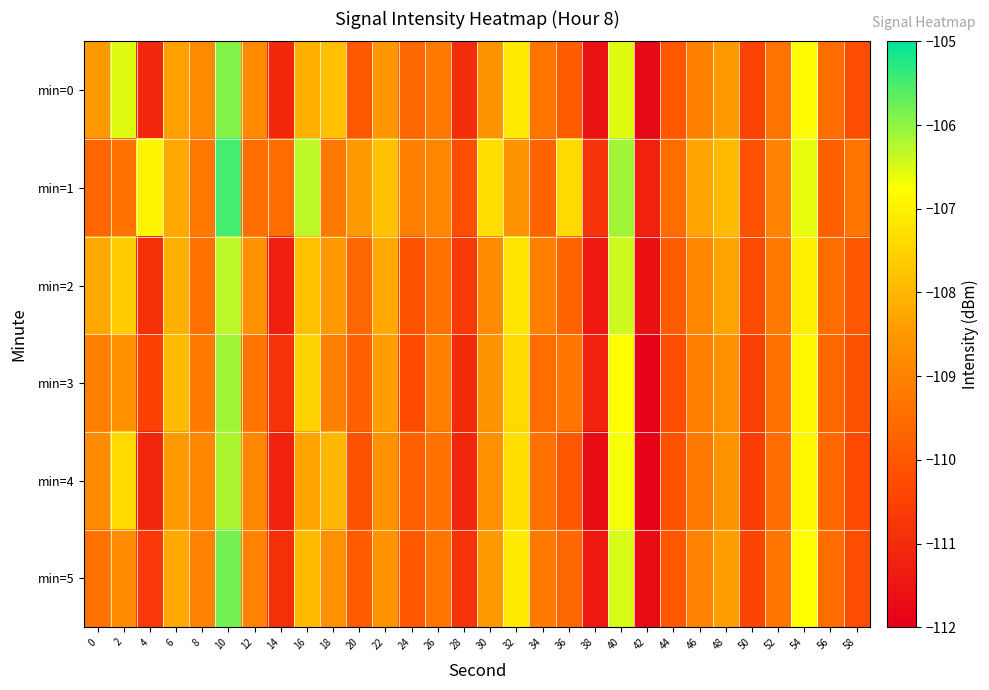

Which series has the largest total across all categories?

min=1